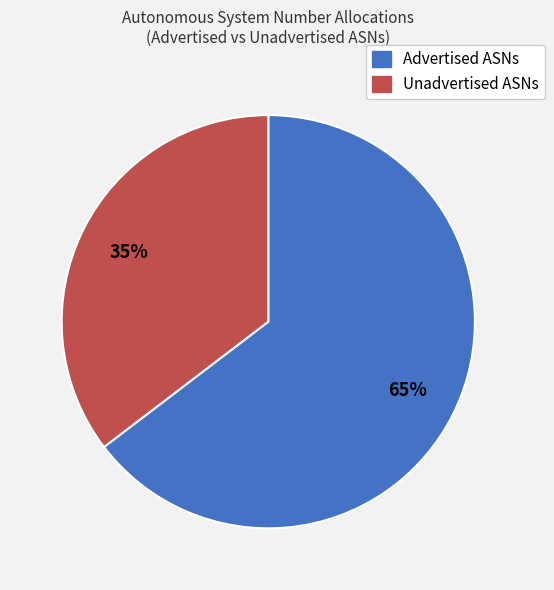

How many segments does this pie chart have?

2